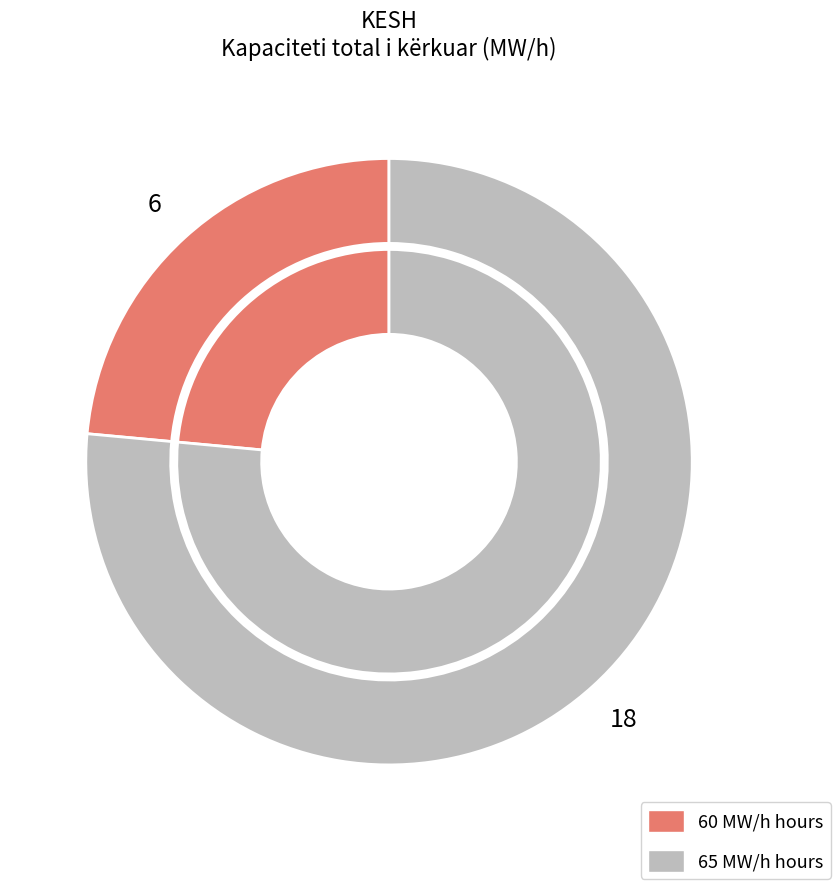

Do 21 (20:00-21:00) and 7 (06:00-07:00) together represent more than half of the pie?

No